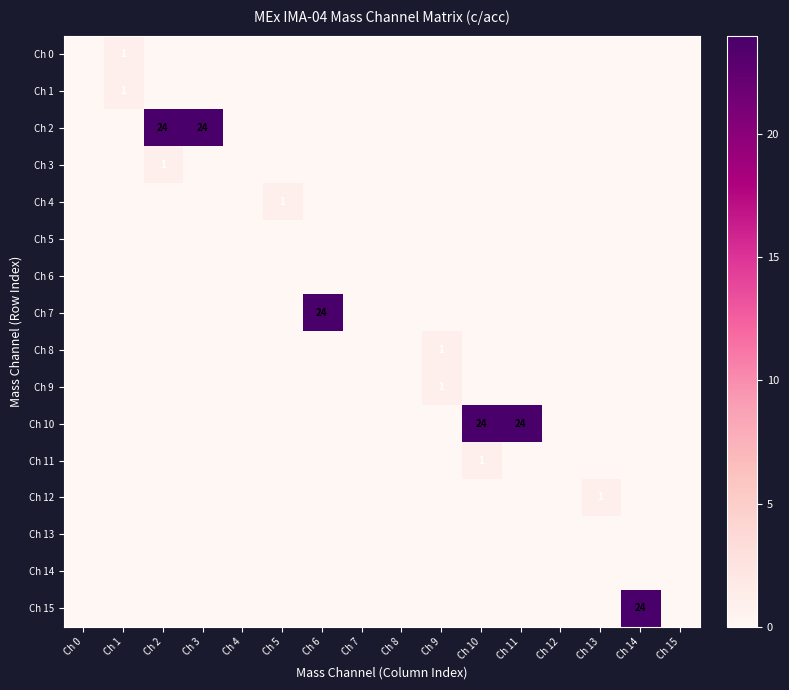

The Ch 2 series shows 37 at Ch 2. True or false?

False